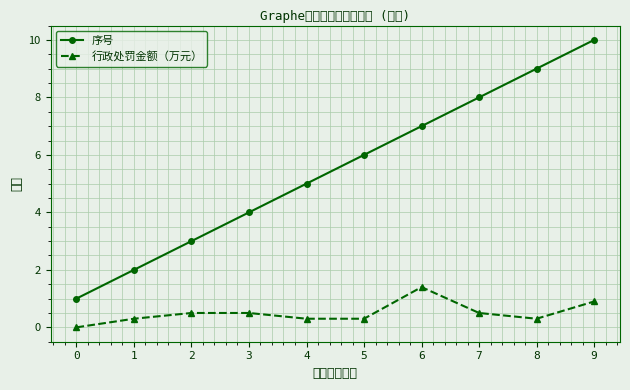

The value of 序号 at 5 is 9.6. True or false?

False